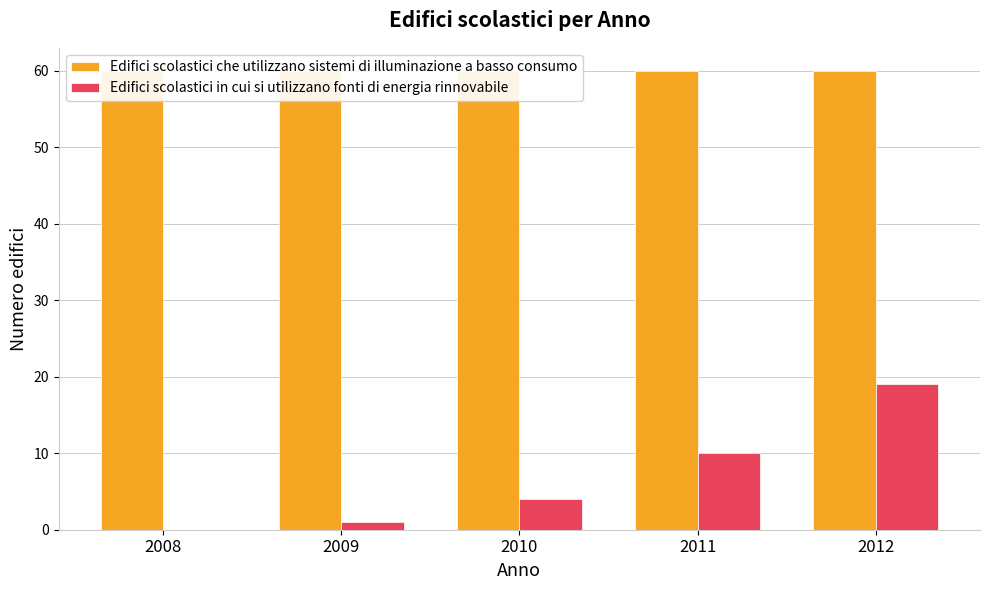

At which category is the sum across all series the highest?

2012